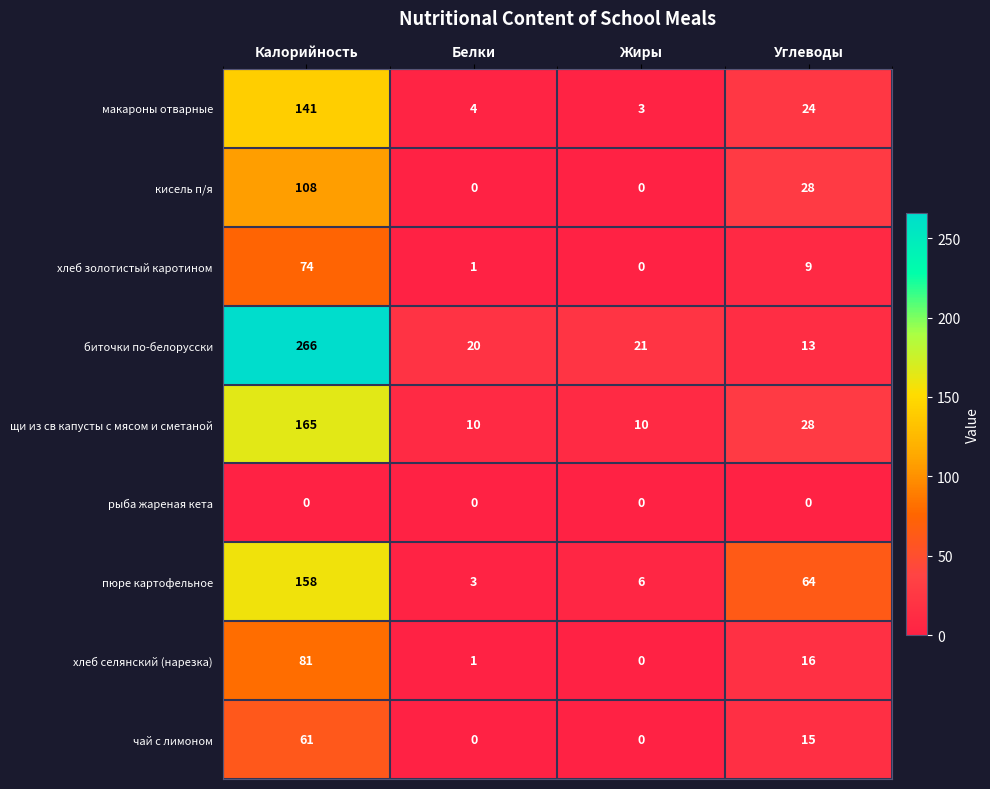

Where does the хлеб золотистый каротином series first go above 9?

Калорийность